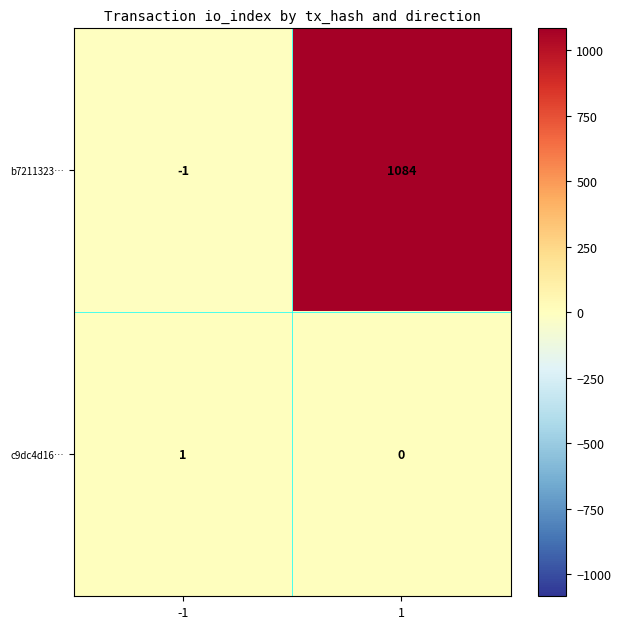

Which series has the largest range (max minus min)?

b7211323…